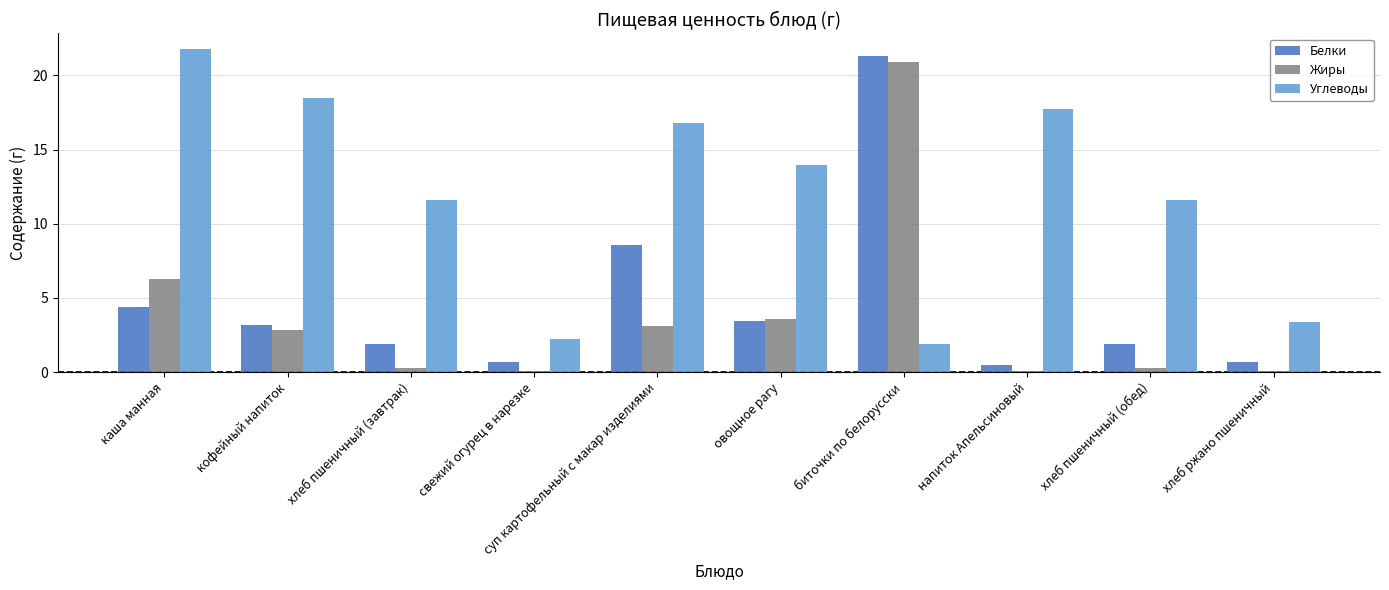

How many data points in Белки are above 3?

5